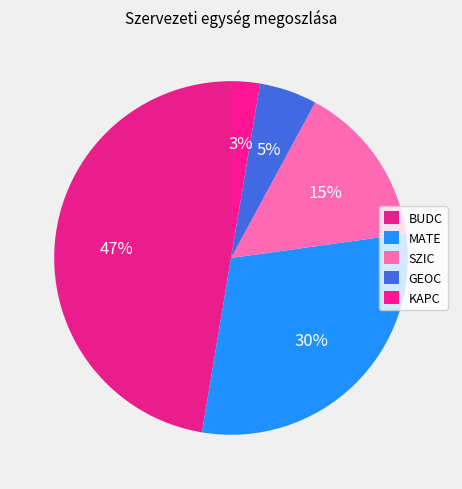

Which category has the biggest portion of the pie?

BUDC